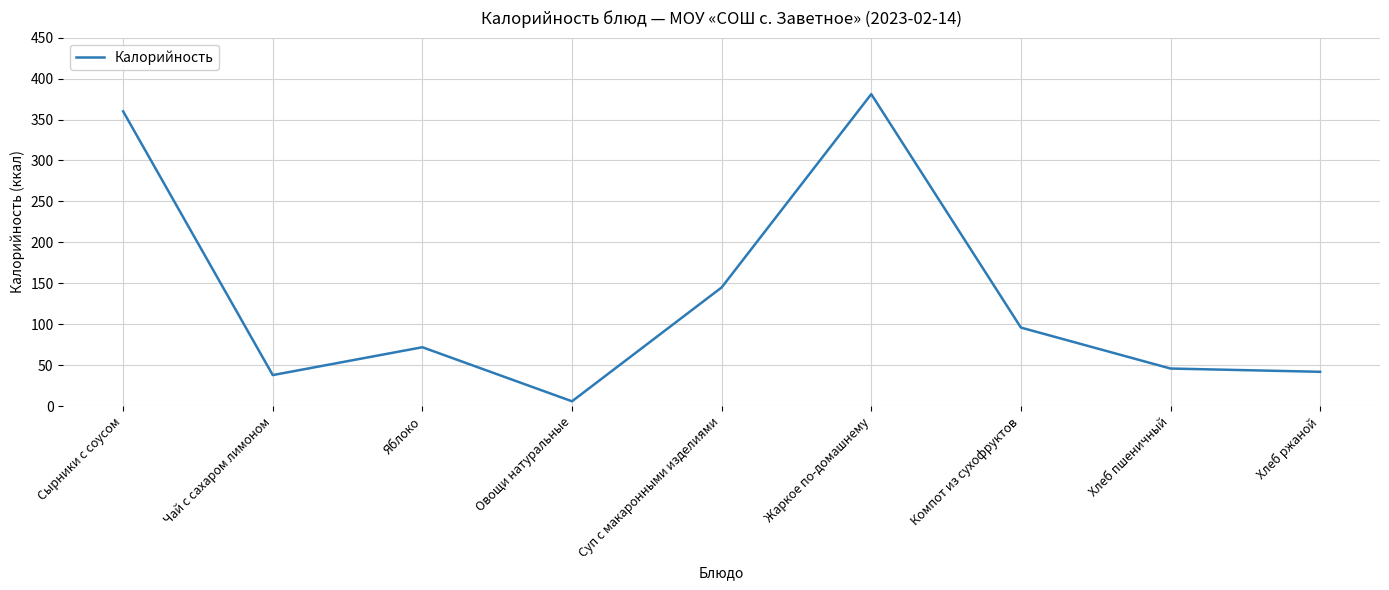

What is the difference between the maximum and minimum values?

375